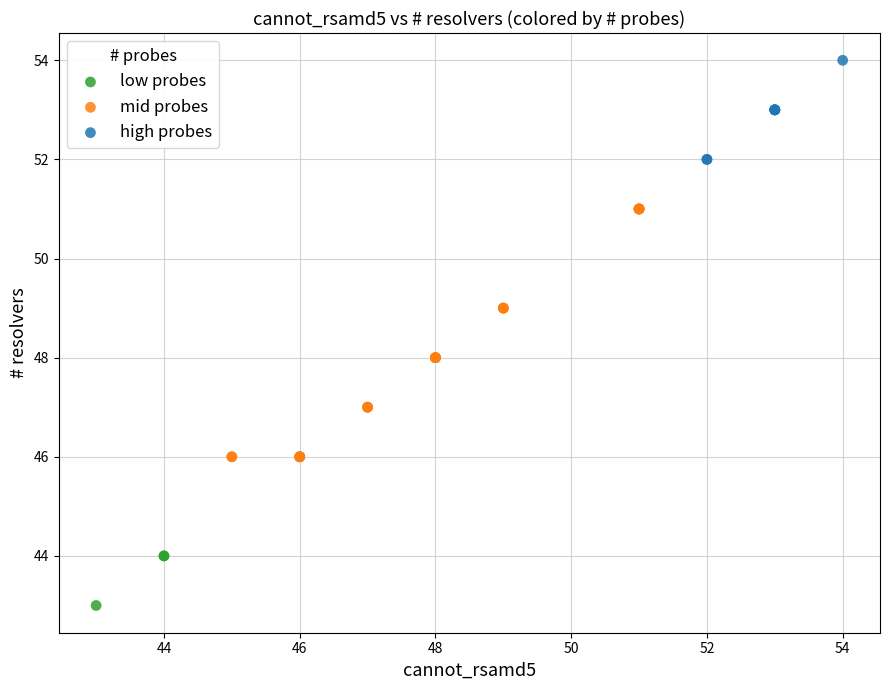

Which series contains the lowest Y value?

low probes